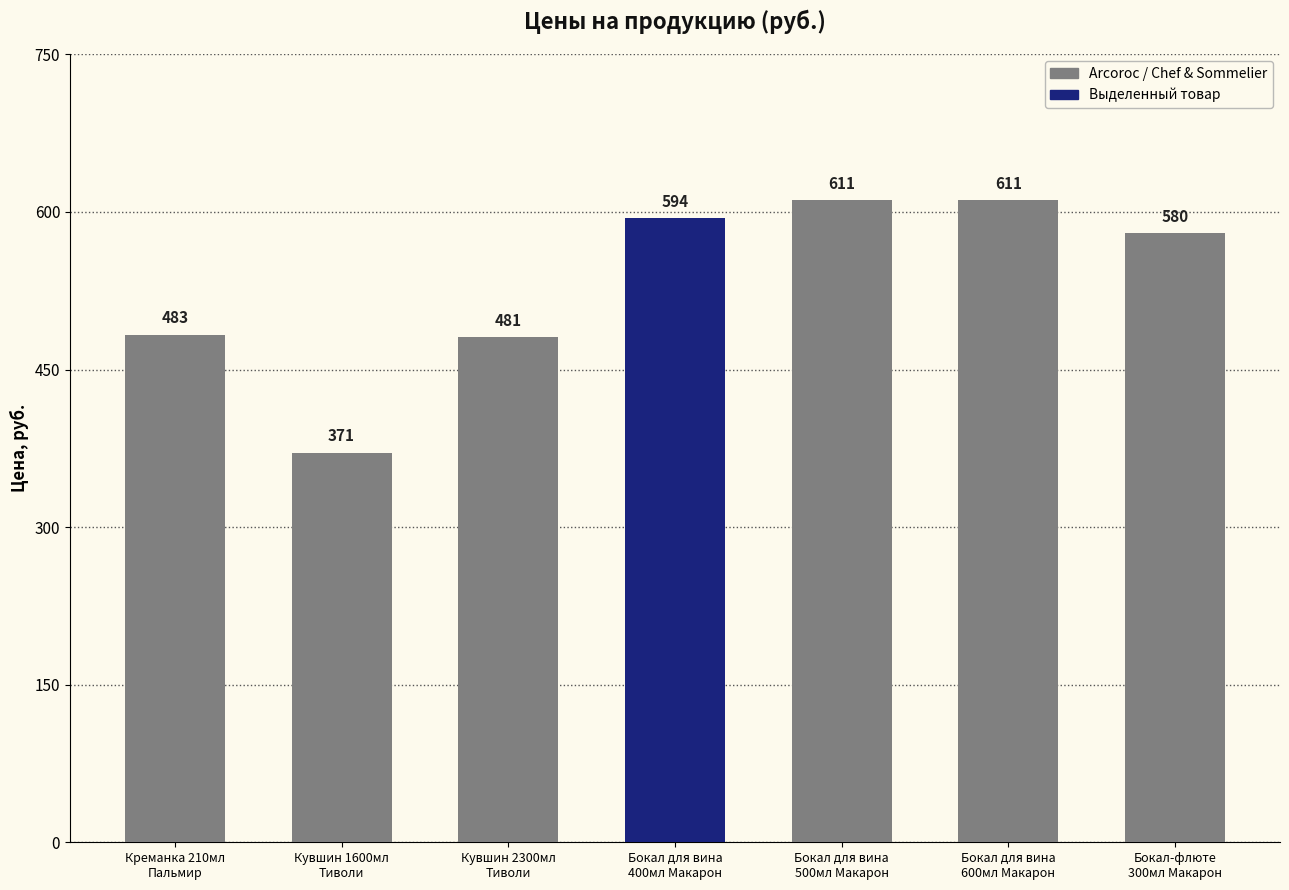

How many series are shown in this chart?

1